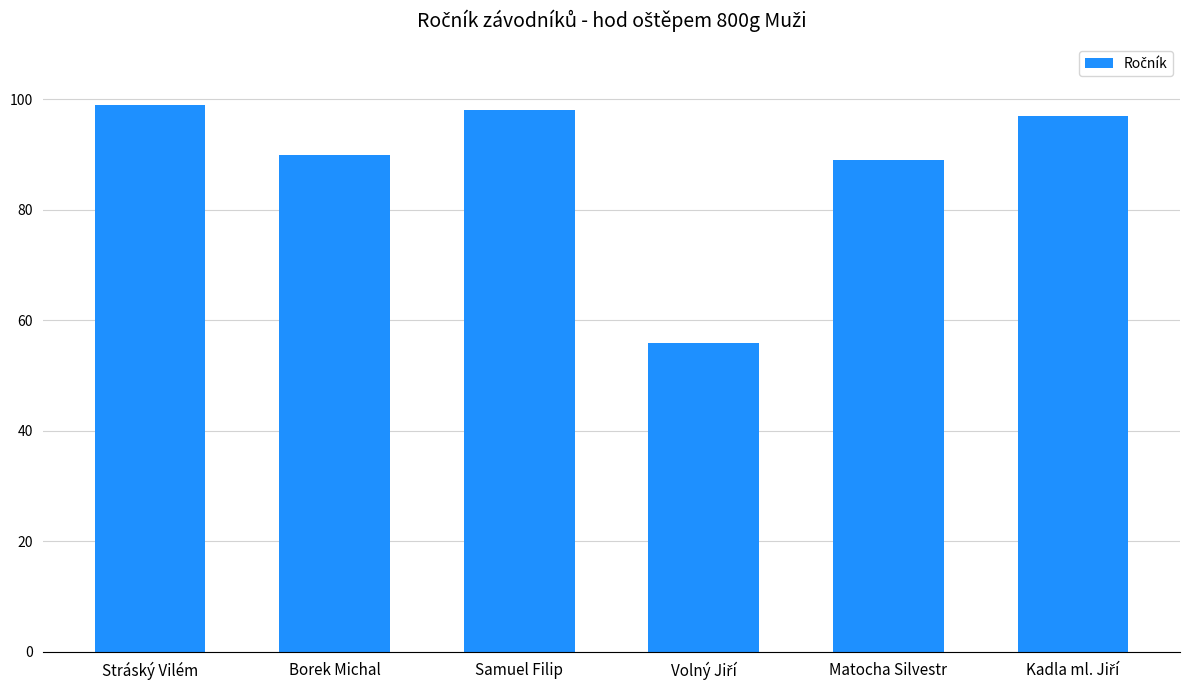

True or false: the data shows 99 at Stráský Vilém.

True